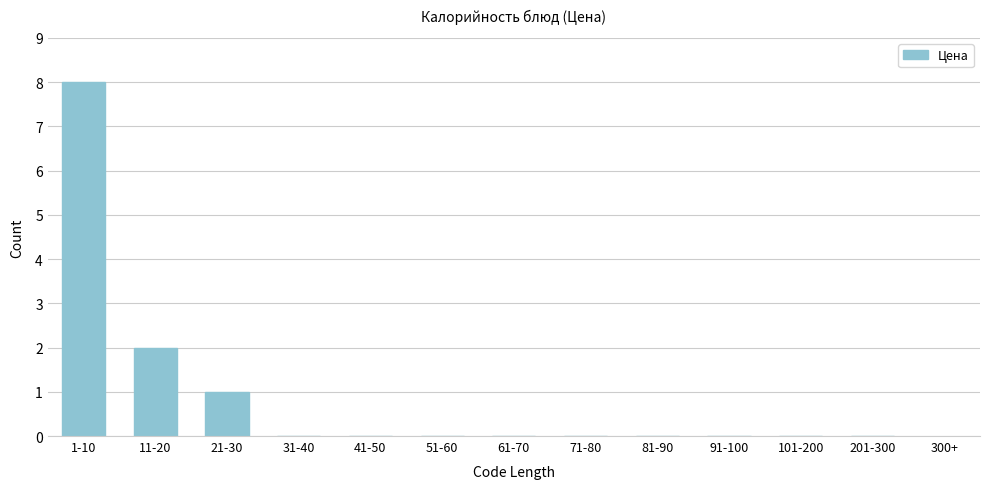

Reading left to right, list all the values displayed in this chart.

1-10=8	11-20=2	21-30=1	31-40=0	41-50=0	51-60=0	61-70=0	71-80=0	81-90=0	91-100=0	101-200=0	201-300=0